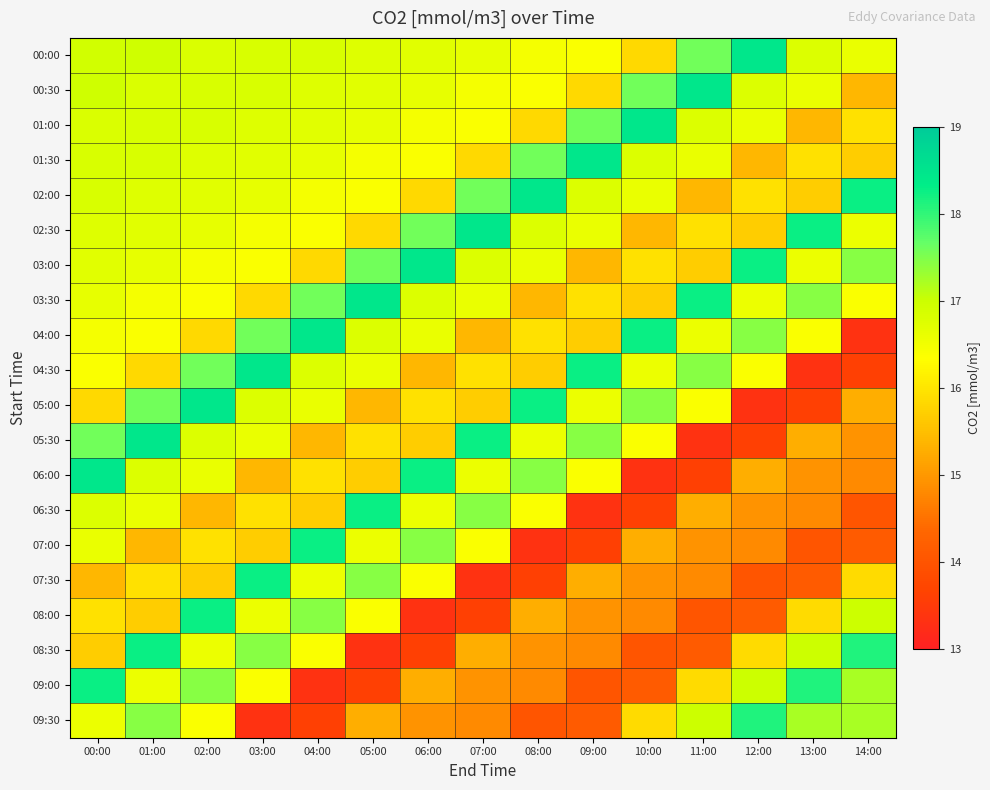

Which label corresponds to the smallest value in the chart?

14:00